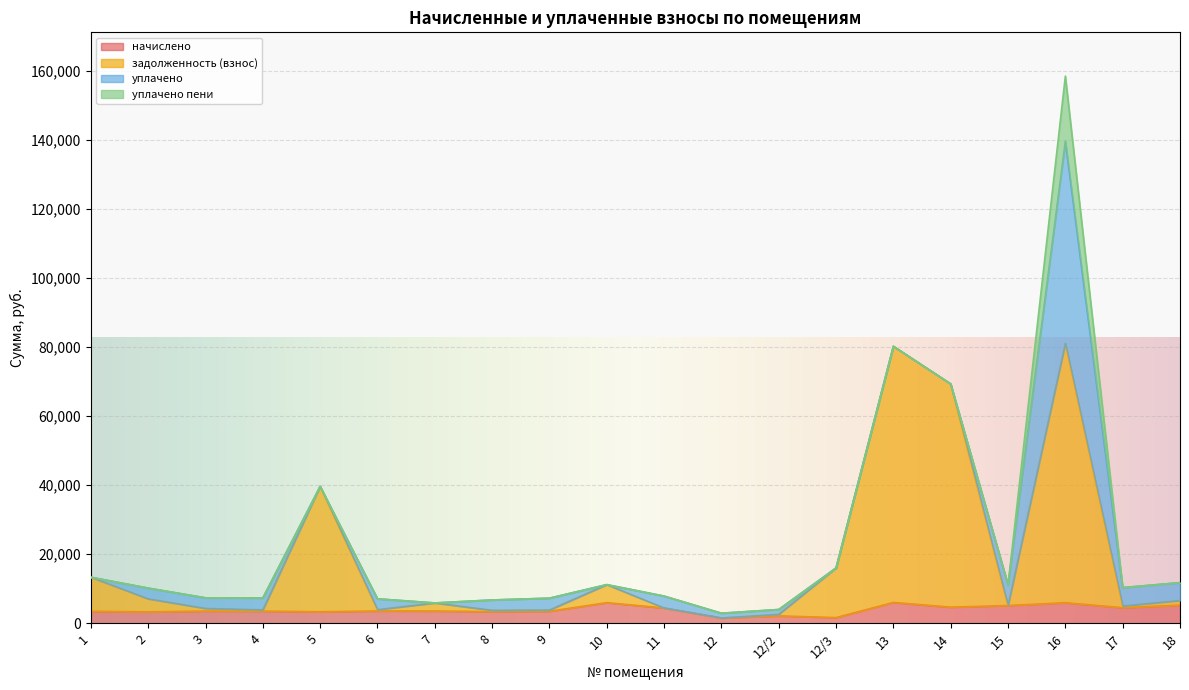

Which series has the largest range (max minus min)?

задолженность (взнос)